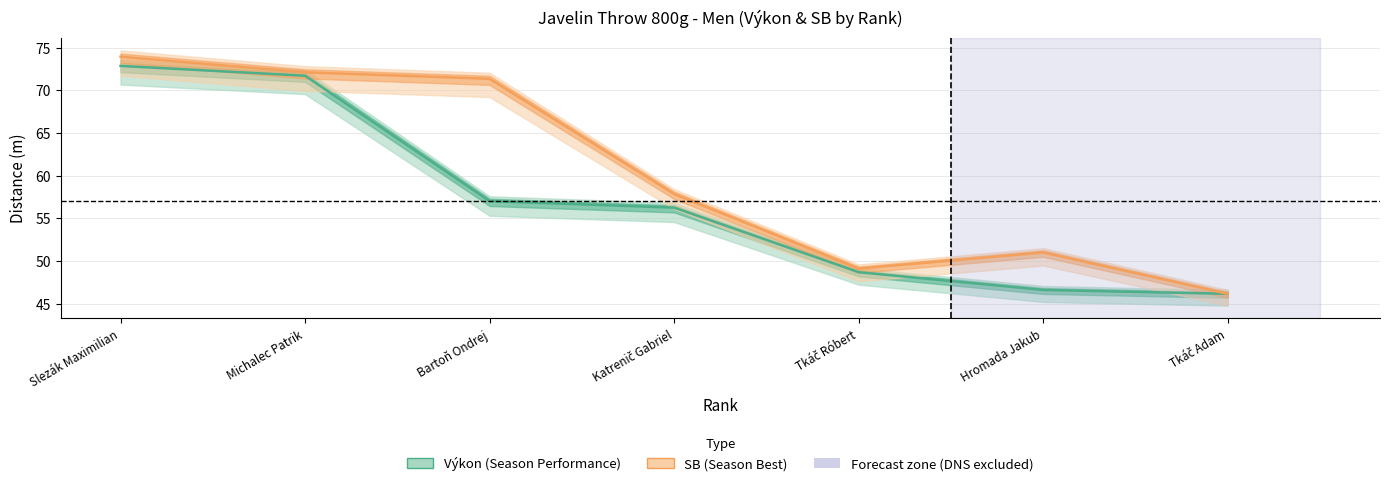

Is this an area chart (filled region under the line)?

No